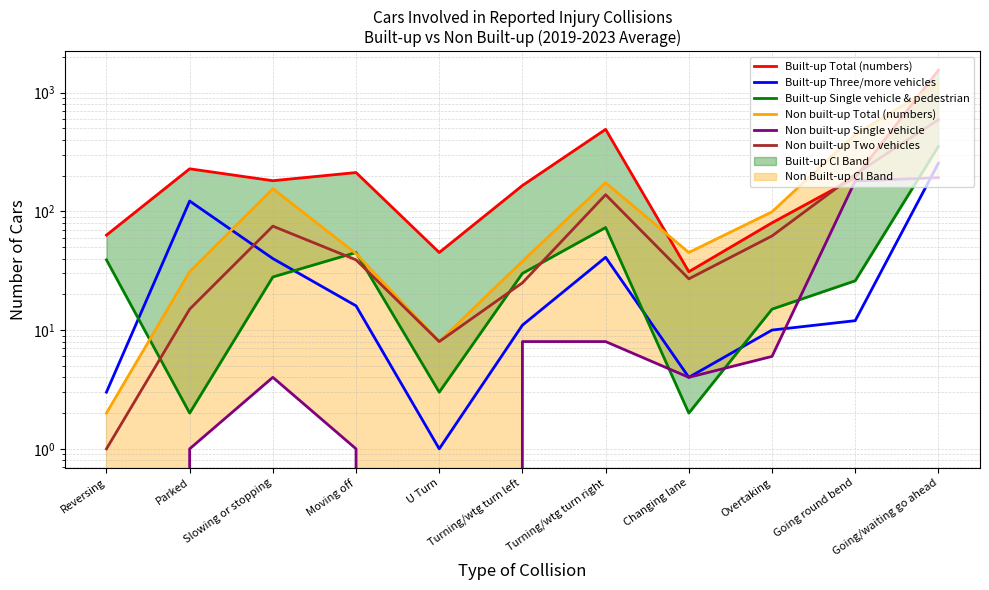

At which label does Non built-up Two vehicles first exceed 39?

Slowing or stopping